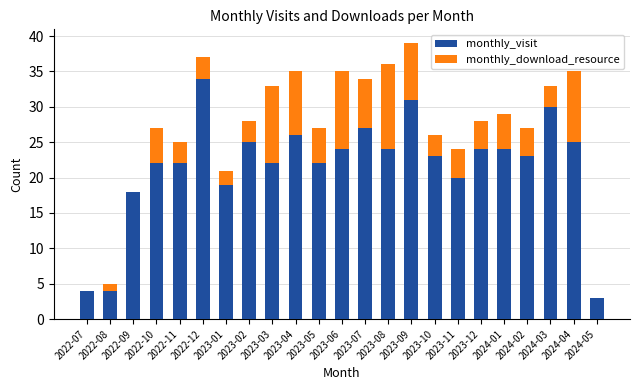

What is the difference between the monthly_visit values at 2024-04 and 2023-05?

3